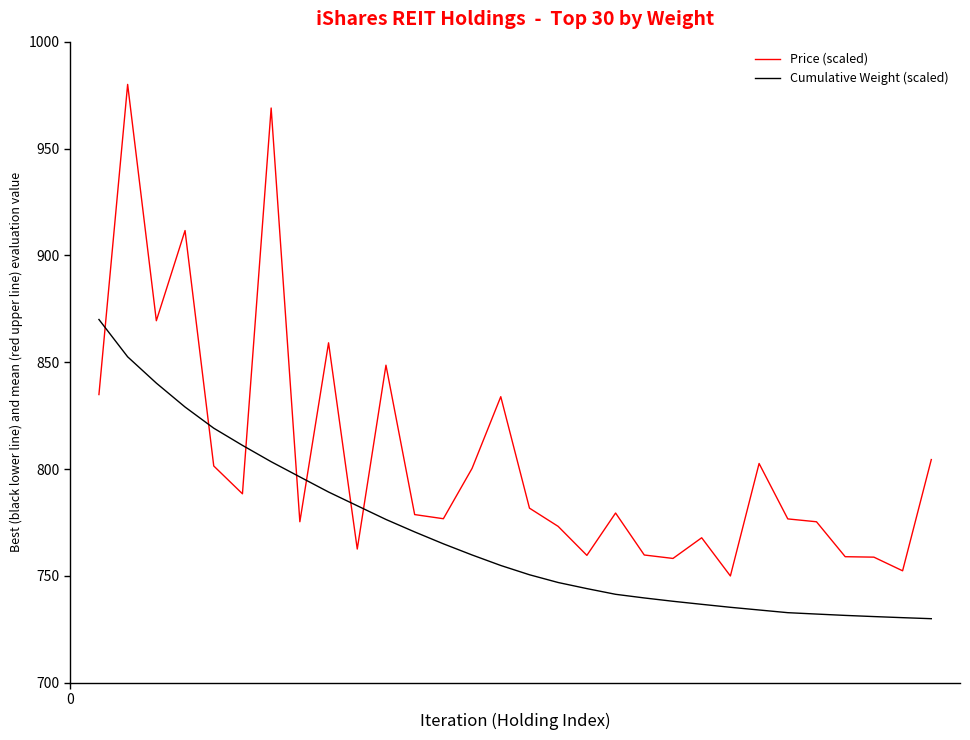

List the series in order of their overall mean, highest first.

Price (scaled), Cumulative Weight (scaled)